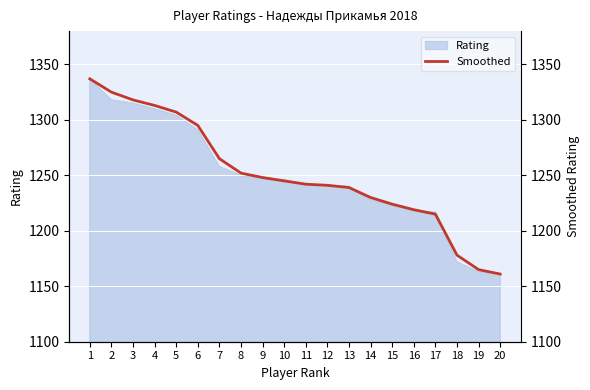

List the labels in order of value, largest first.

1, 2, 3, 4, 5, 6, 7, 8, 9, 10, 11, 12, 13, 14, 15, 16, 17, 18, 19, 20